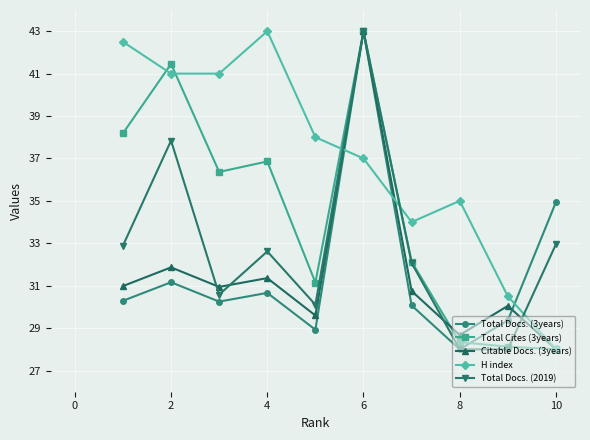

What is the maximum value for Total Cites (3years)?

43.0